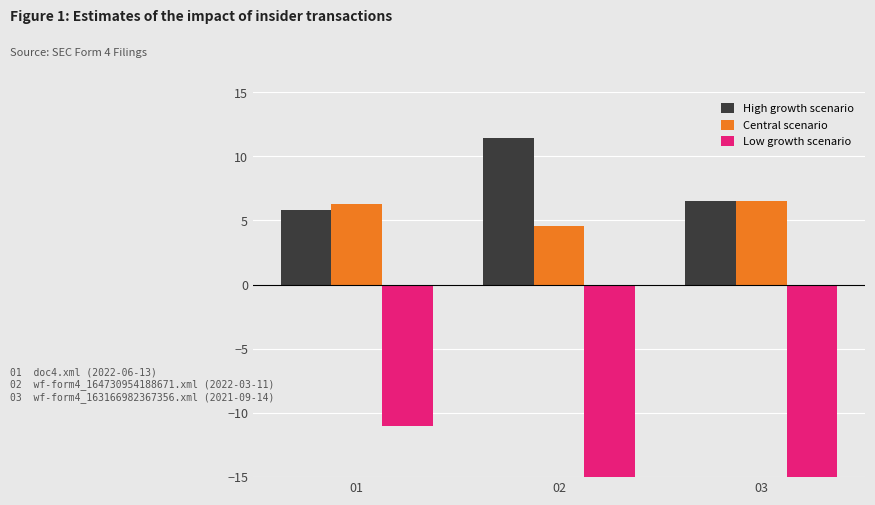

Between 02 and 01, which is larger?

02